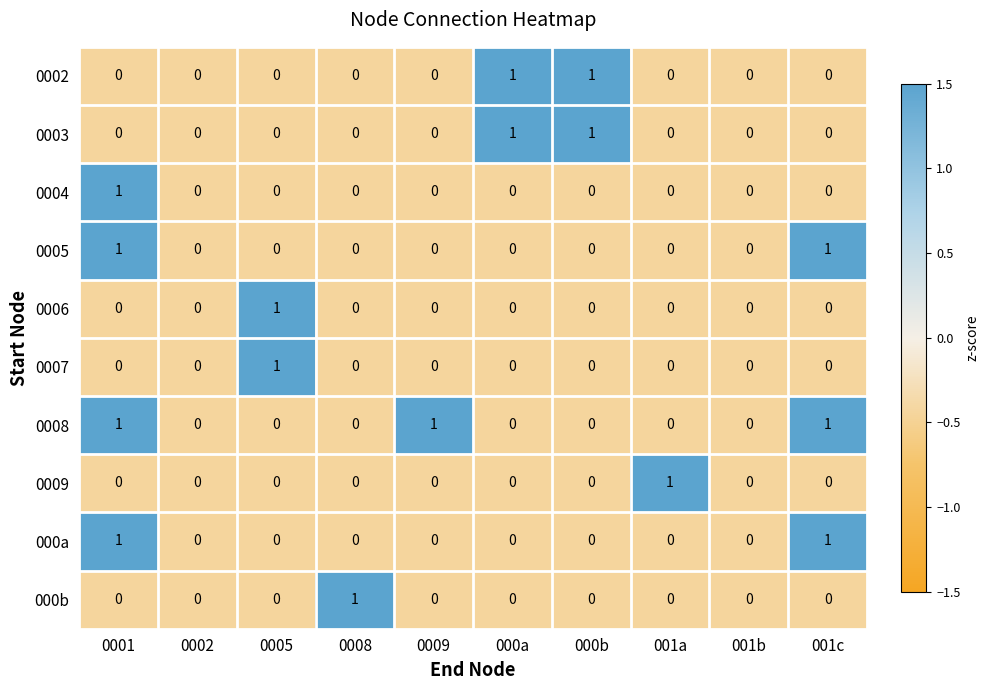

How many series are shown in this chart?

10